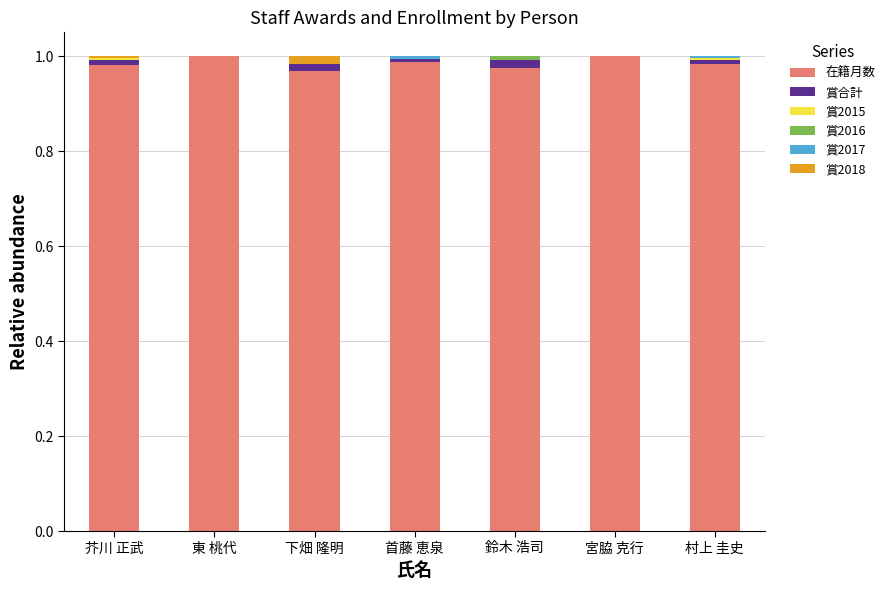

True or false: 在籍月数 has a value of 1.0 at 村上 圭史.

True